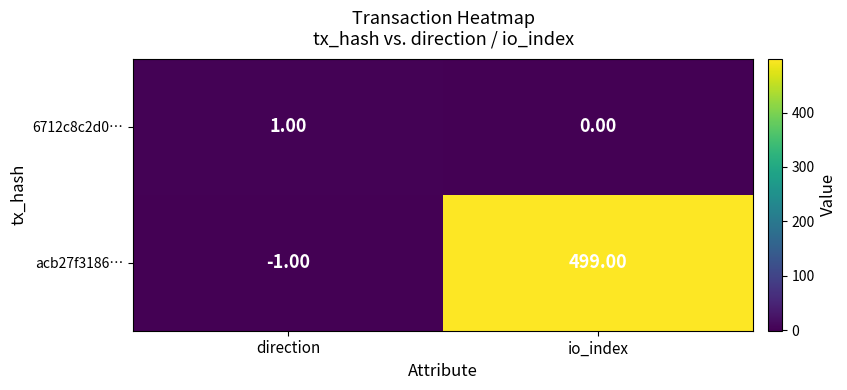

What is the sum of the acb27f3186… values at direction and io_index?

498